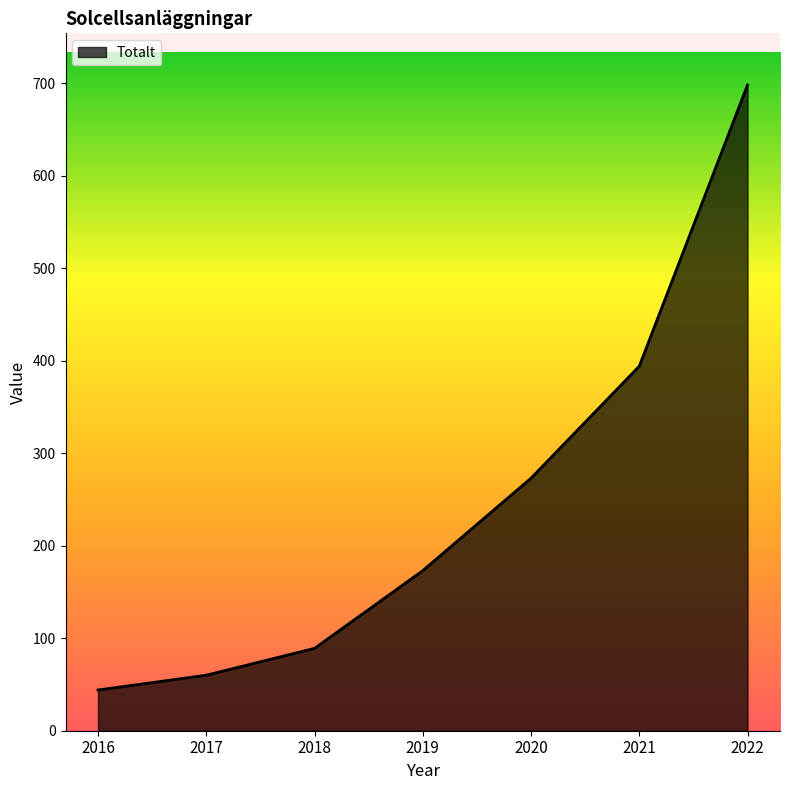

Rank the categories by value from highest to lowest.

2022, 2021, 2020, 2019, 2018, 2017, 2016